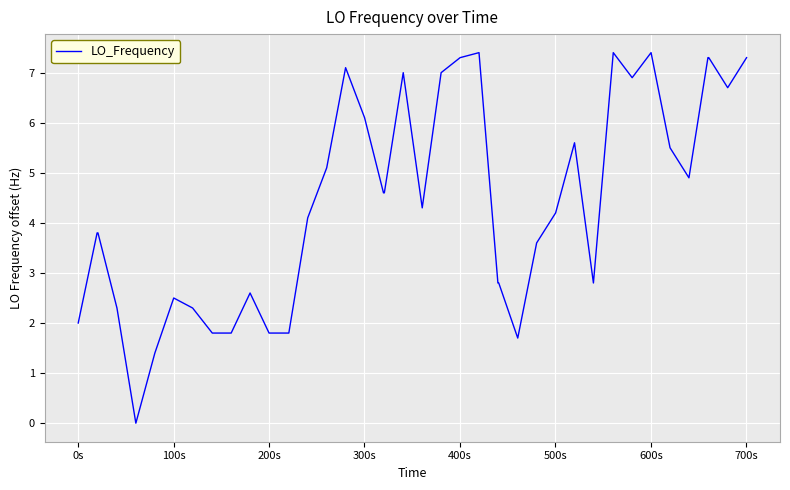

How many distinct data groups are displayed?

1